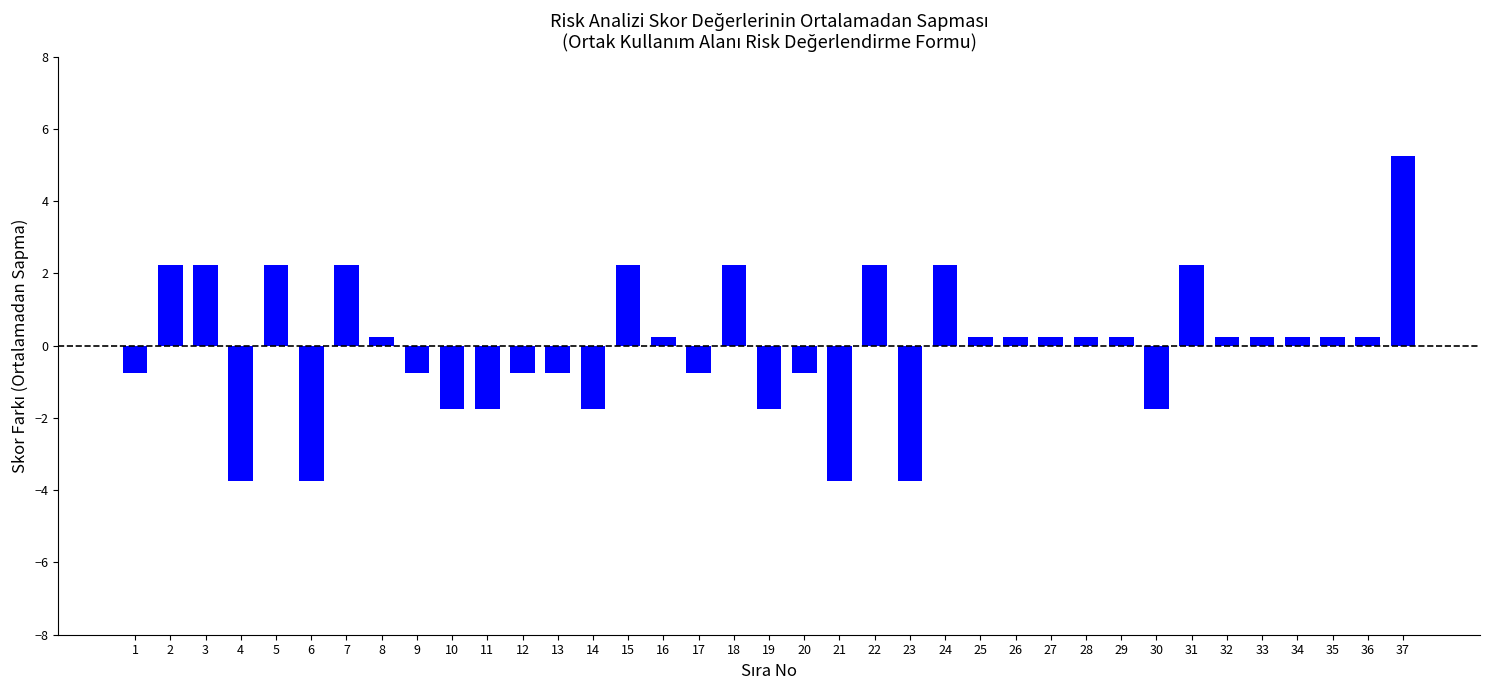

What is the change in value from 2 to 23?

-6.0